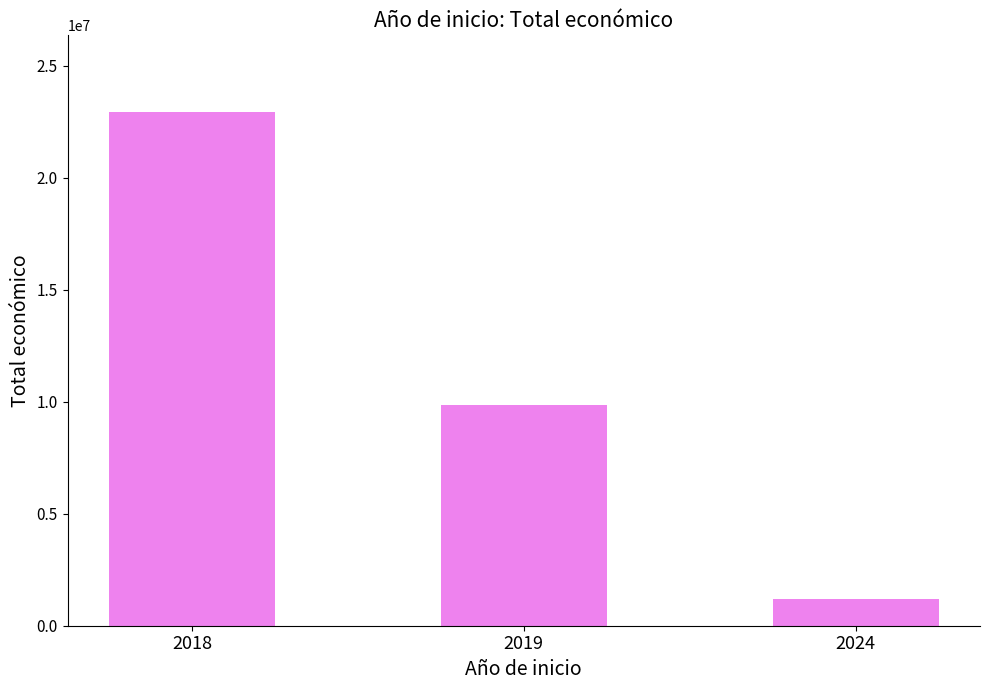

Is it true that the value at 2019 is 15535930?

False